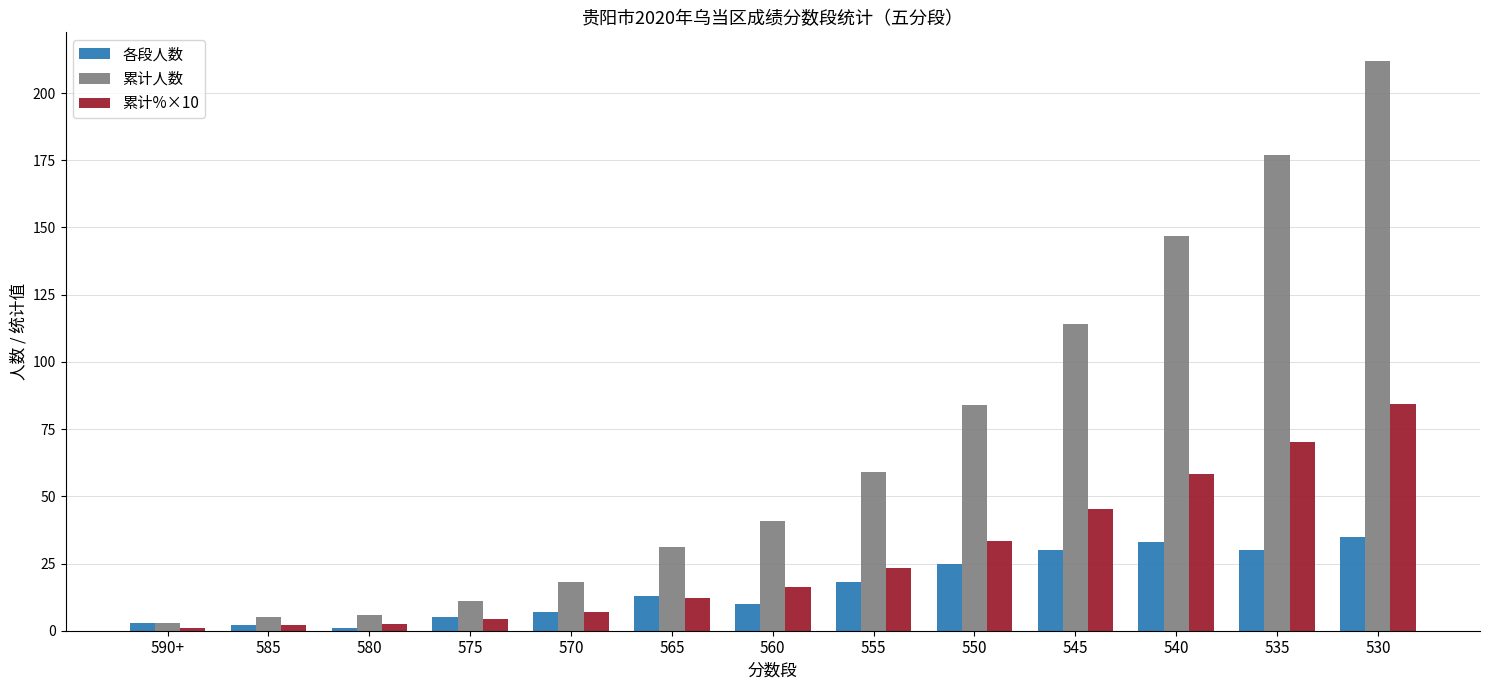

True or false: 累计%×10 has a value of 117.5 at 535.

False